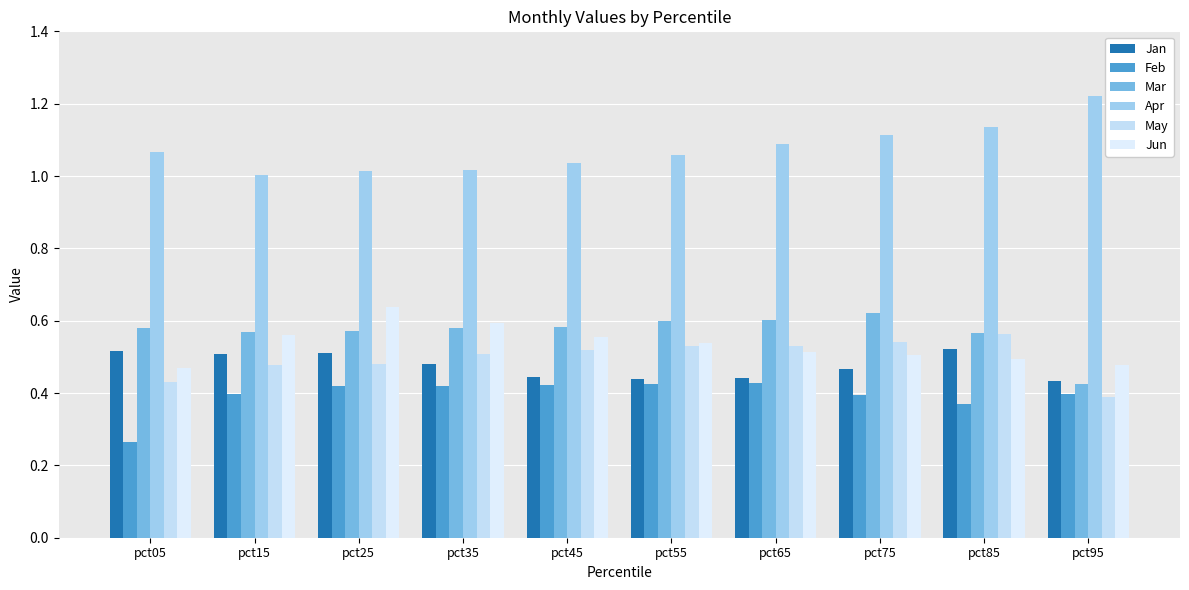

How many series are shown in this chart?

6